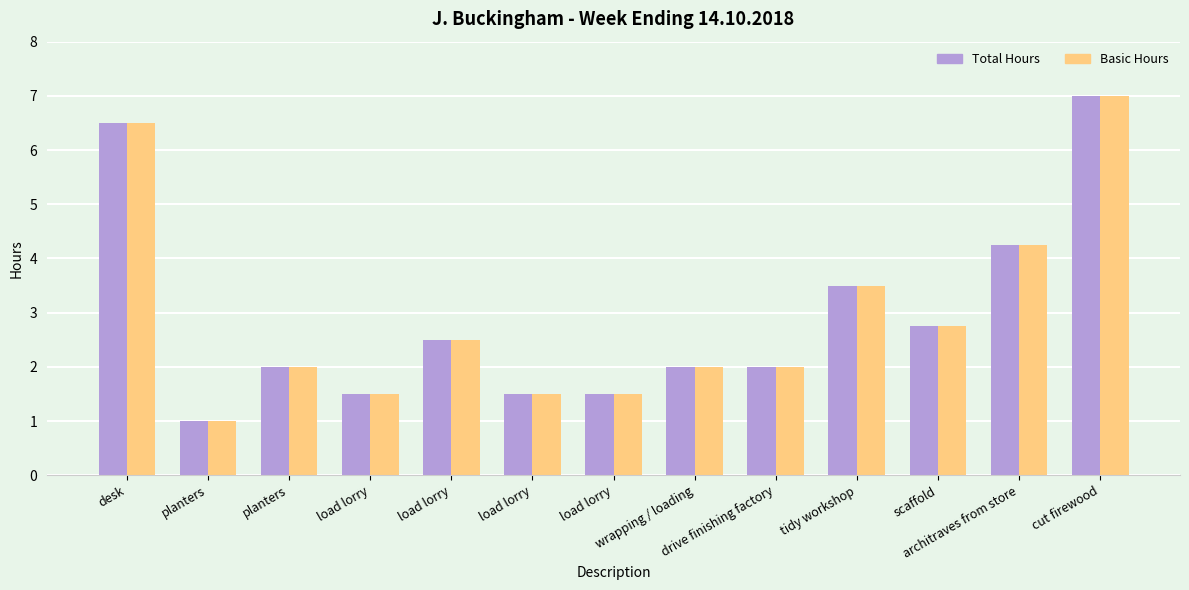

How many bars are there in each group?

2